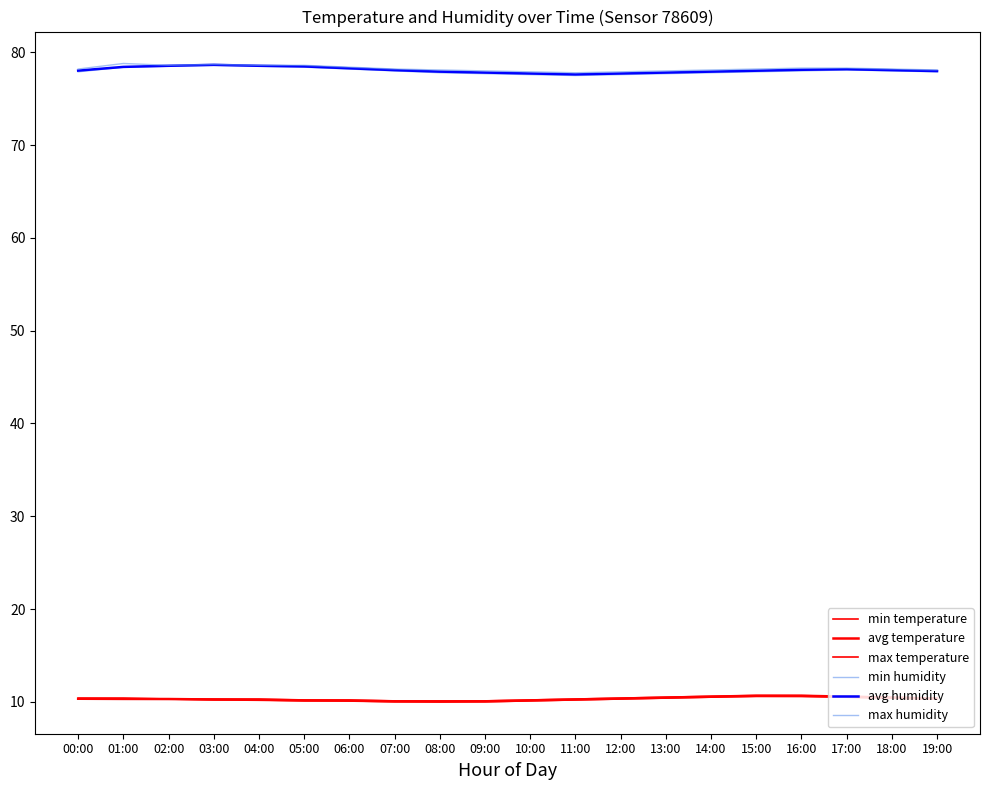

What is the difference between the second highest and second lowest values in the avg humidity series?

0.8